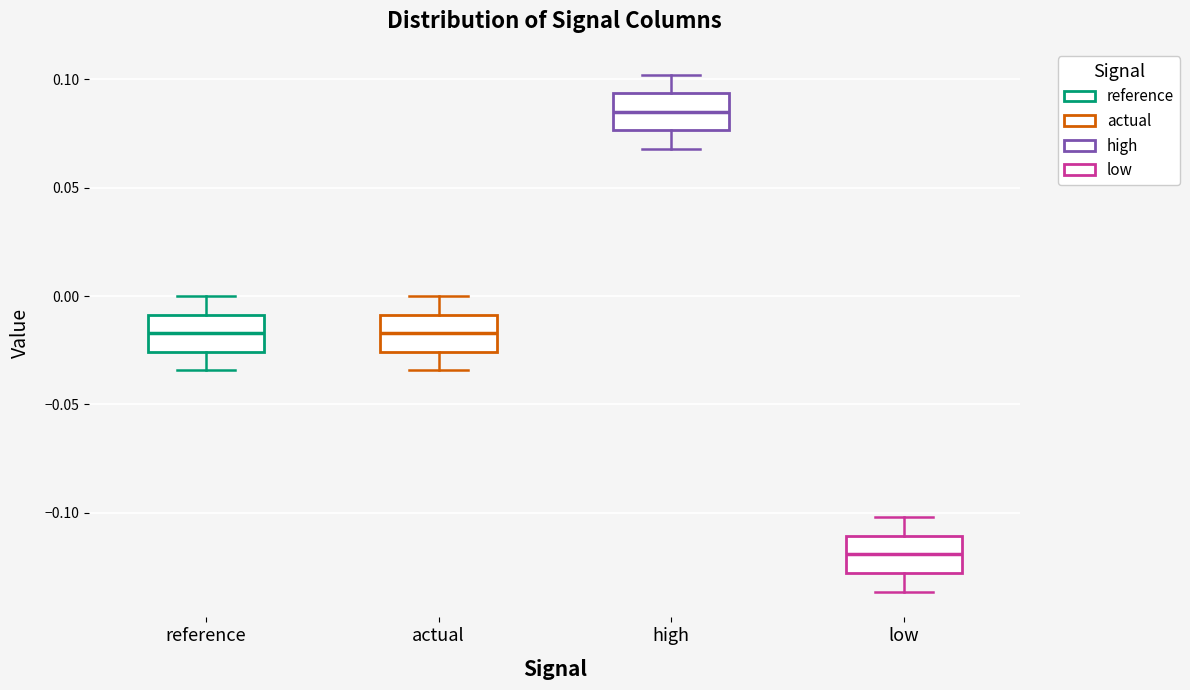

Reading left to right, transcribe this box plot: for each box, give where its median line is, the range the box spans, and where its two whiskers end, as read against the y-axis. The values are not printed on the chart, so give them approximately, as read against the axis.

reference: median -0.015, box -0.025 to -0.010, whiskers -0.035 to 0.000
actual: median -0.015, box -0.025 to -0.010, whiskers -0.035 to 0.000
high: median 0.085, box 0.075 to 0.095, whiskers 0.070 to 0.100
low: median -0.120, box -0.130 to -0.110, whiskers -0.135 to -0.100